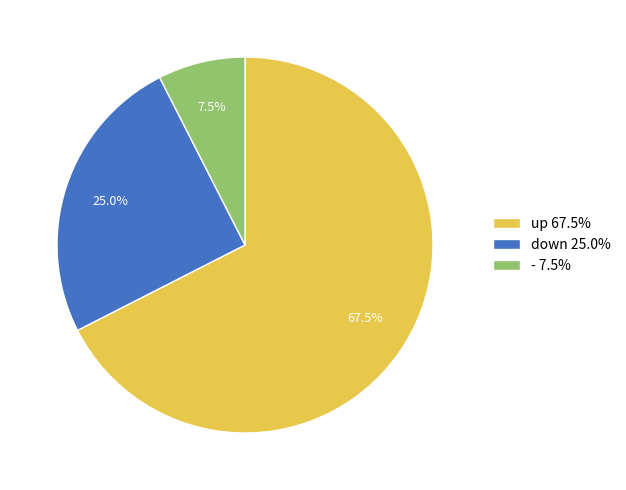

What percentage is NOT represented by up?

32.5%